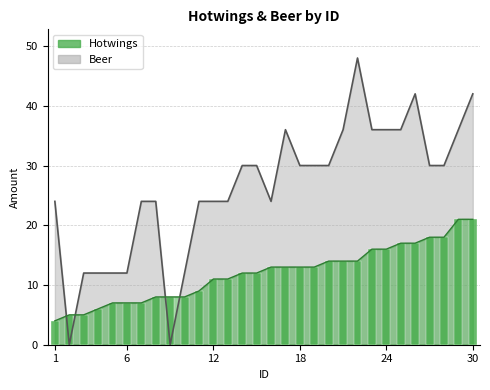

Reading right to left, extract all data points from this chart.

Hotwings: 21	21	18	18	17	17	16	16	14	14	14	13	13	13	13	12	12	11	11	9	8	8	8	7	7	7	6	5	5	4
Beer: 42	36	30	30	42	36	36	36	48	36	30	30	30	36	24	30	30	24	24	24	12	0	24	24	12	12	12	12	0	24